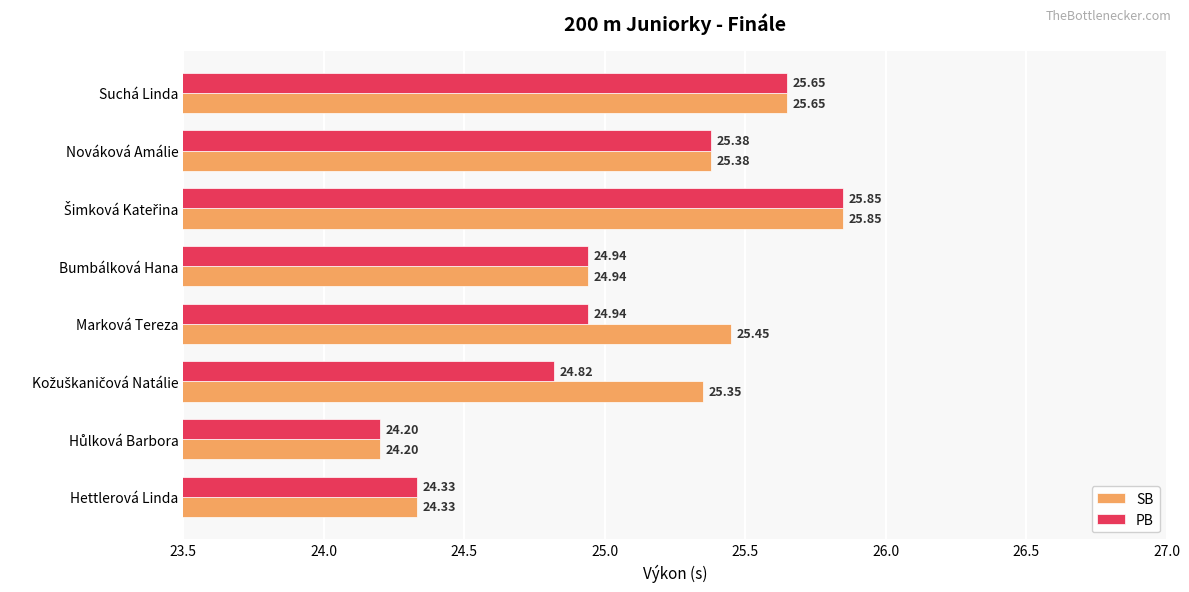

List the series in order of their overall mean, lowest first.

PB, SB